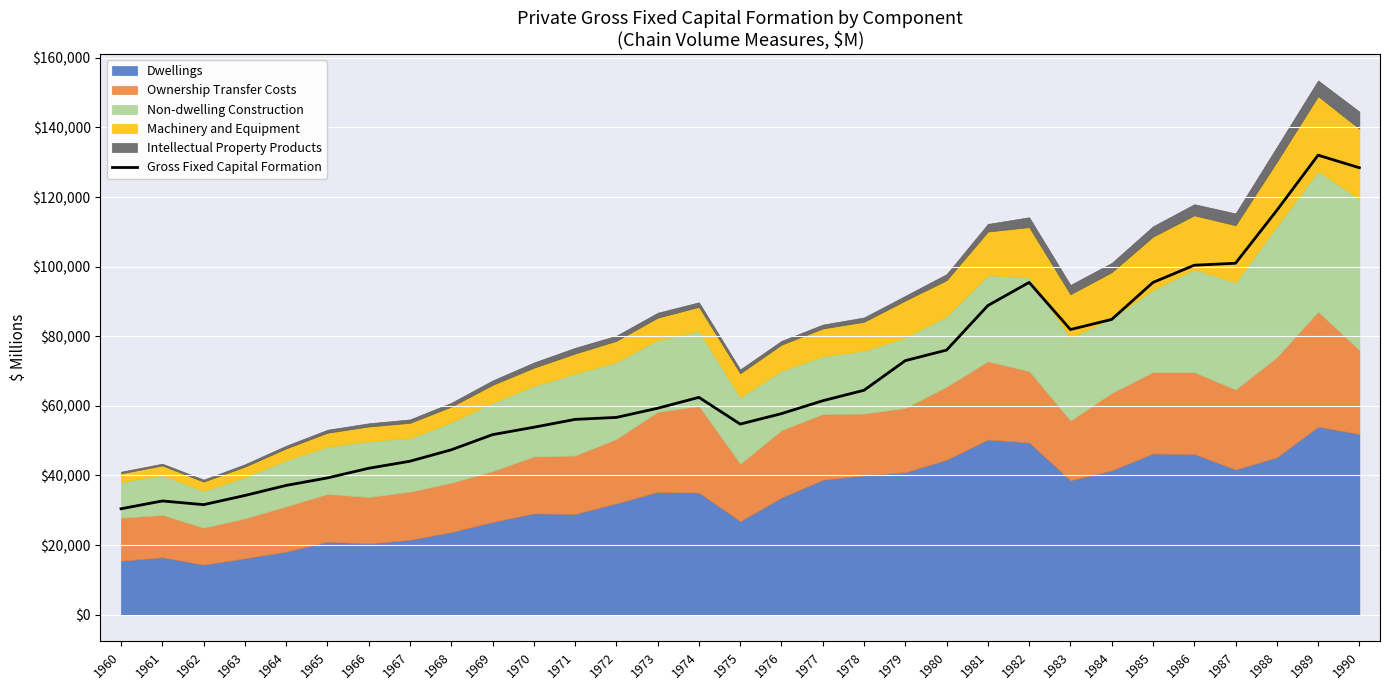

The value of Gross Fixed Capital Formation at 1979 is 72998. True or false?

True